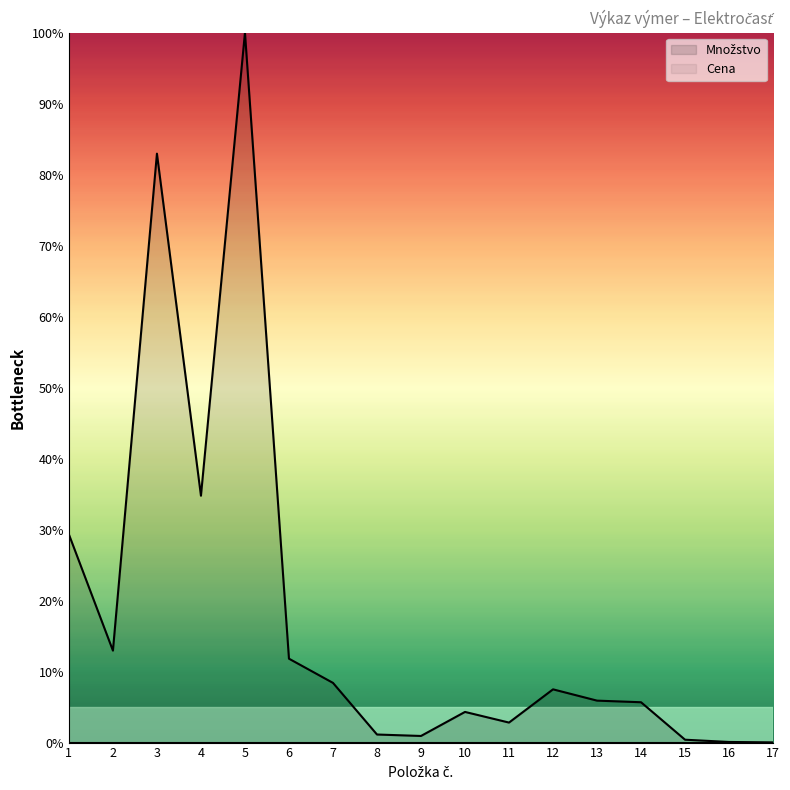

What is the approximate value at 15?

0.4